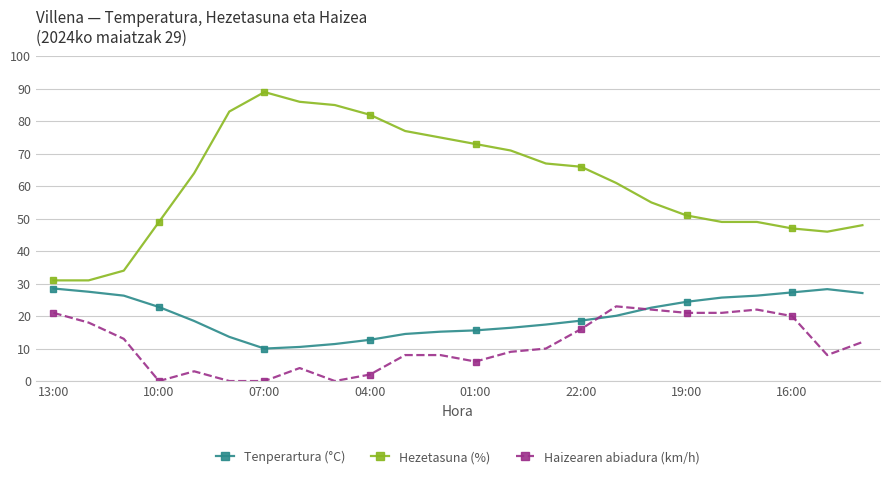

How many lines are shown in the chart?

3